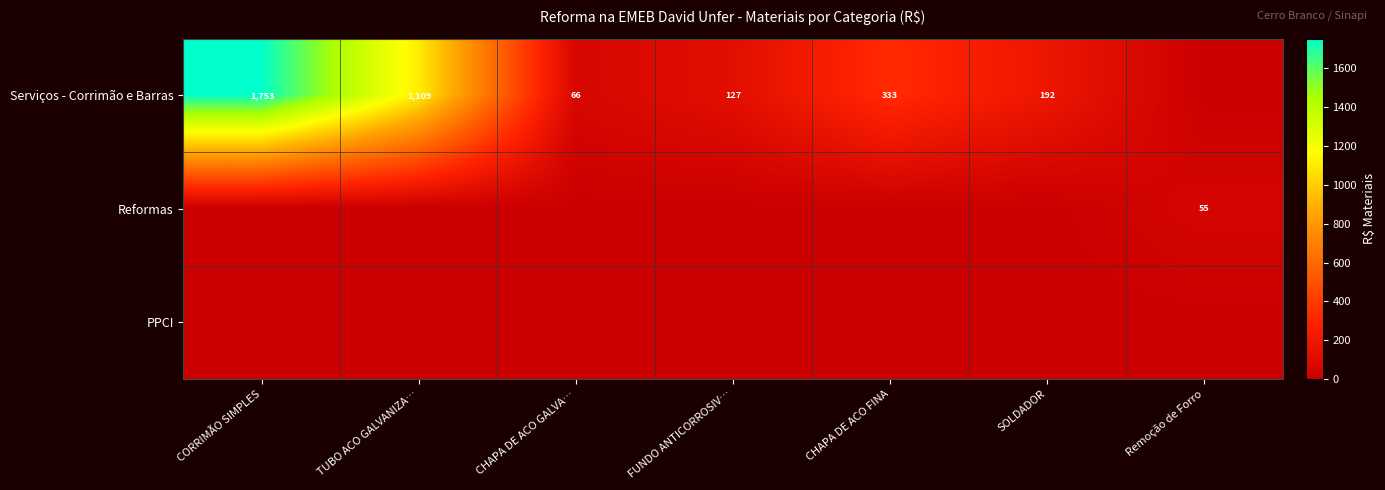

What is the difference between the Serviços - Corrimão e Barras values at CHAPA DE ACO GALVA… and CORRIMÃO SIMPLES?

1687